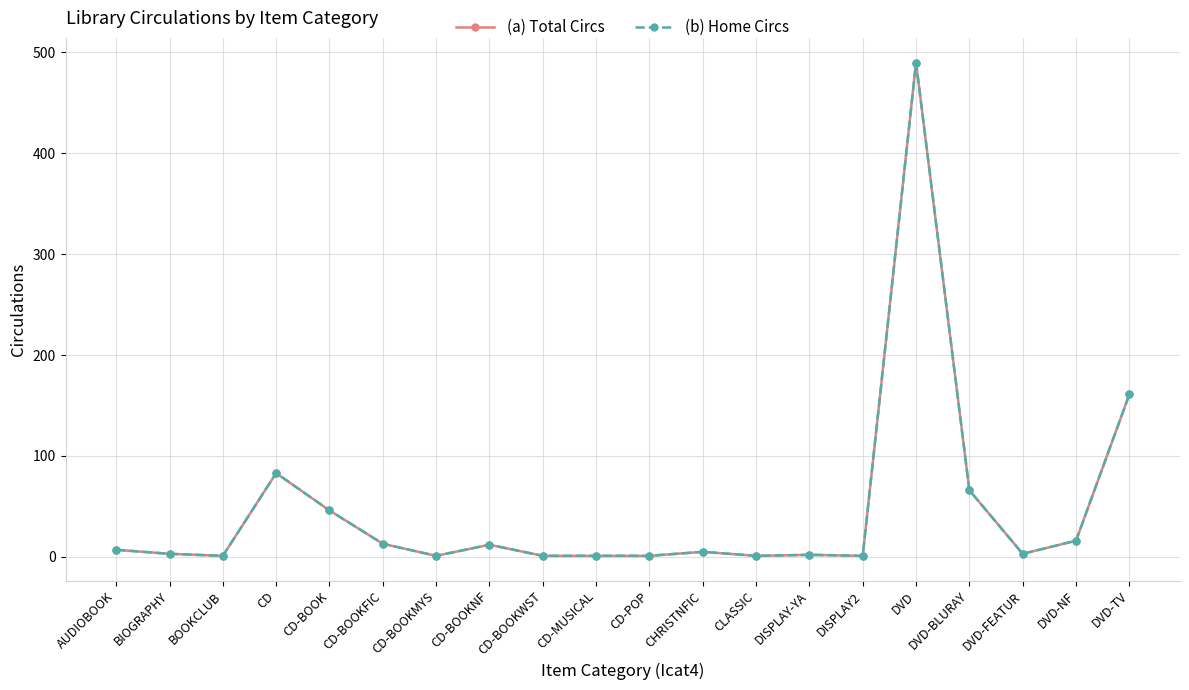

Does the chart have visible grid lines?

Yes